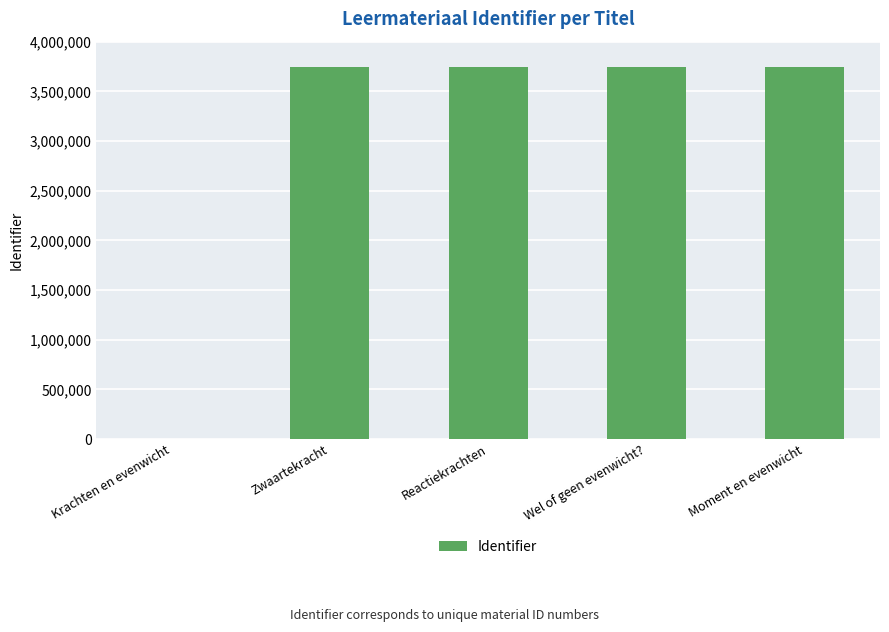

What is the ratio of the value at Moment en evenwicht to the value at Zwaartekracht?

1.0